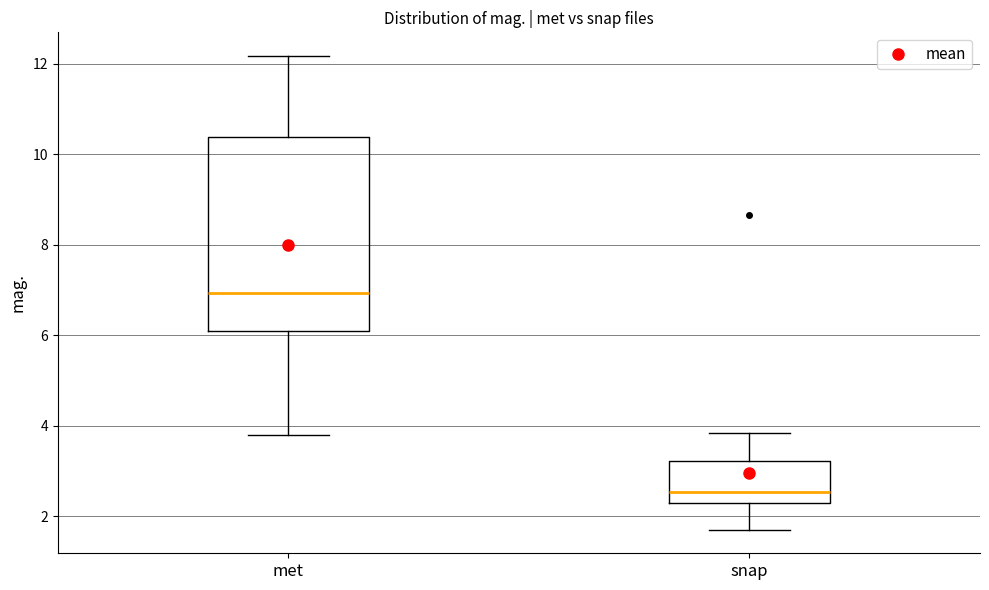

Reading left to right, read every box against the y-axis: the position of its median line, the range the box covers, and the ends of its whiskers. The values are not printed on the chart, so give them approximately, as read against the axis.

met: median 7.0, box 6.0 to 10.4, whiskers 3.8 to 12.2
snap: median 2.6, box 2.2 to 3.2, whiskers 1.8 to 3.8